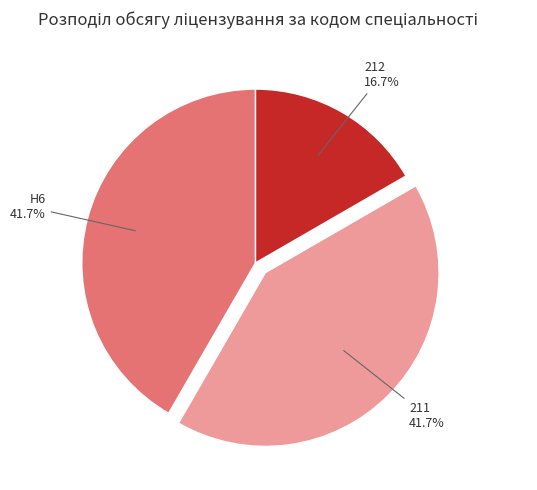

Does any single category account for the majority?

No